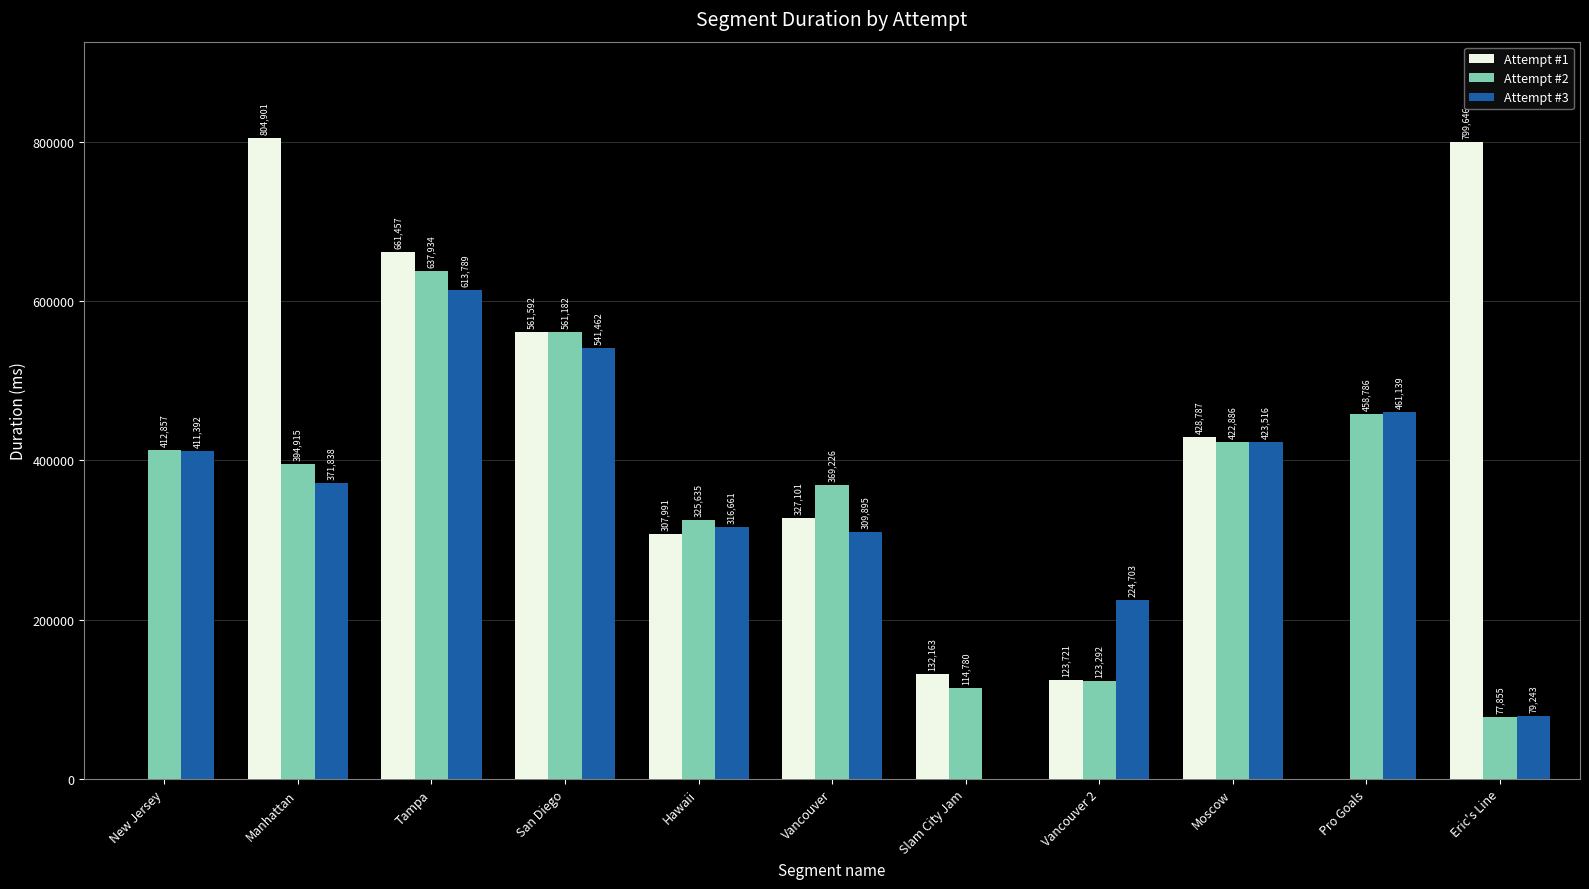

At which label does Attempt #2 first exceed 394915?

New Jersey